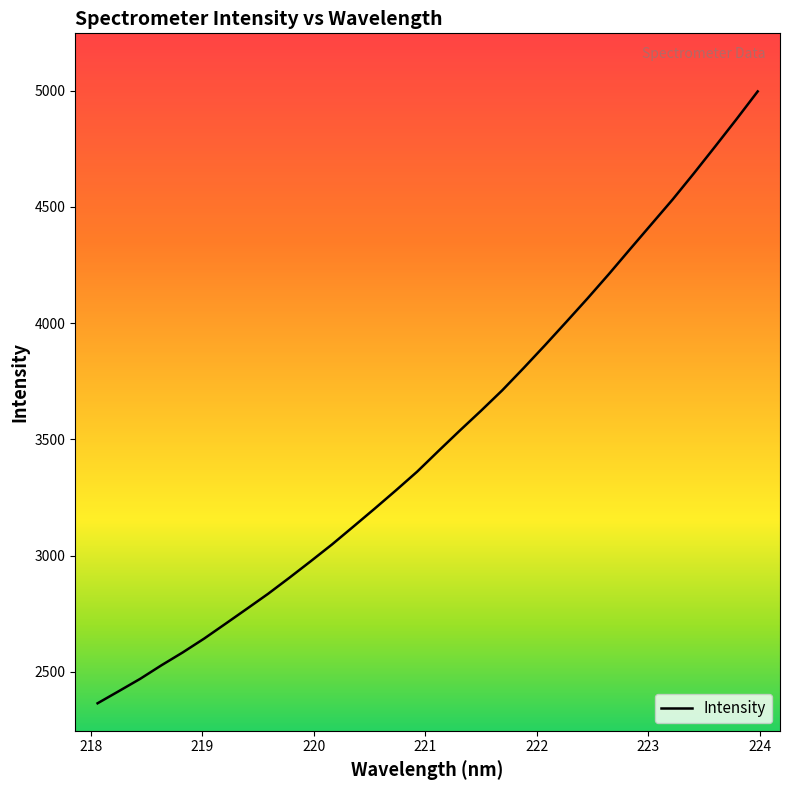

Reading left to right, extract all data points from this chart.

2364.8	2417.2	2470.1	2528.5	2583.9	2643.2	2706.8	2771.0	2835.8	2904.9	2975.8	3048.1	3124.7	3202.0	3280.8	3361.5	3450.4	3538.0	3623.5	3711.7	3807.2	3905.0	4005.2	4106.4	4210.8	4318.5	4425.4	4532.1	4644.7	4760.2	4877.2	4997.1